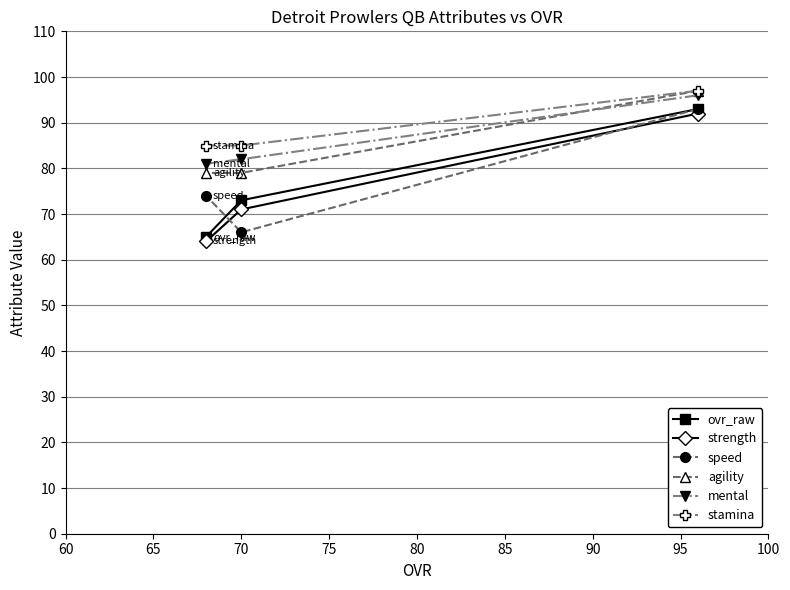

What is the minimum value shown in the chart?

64